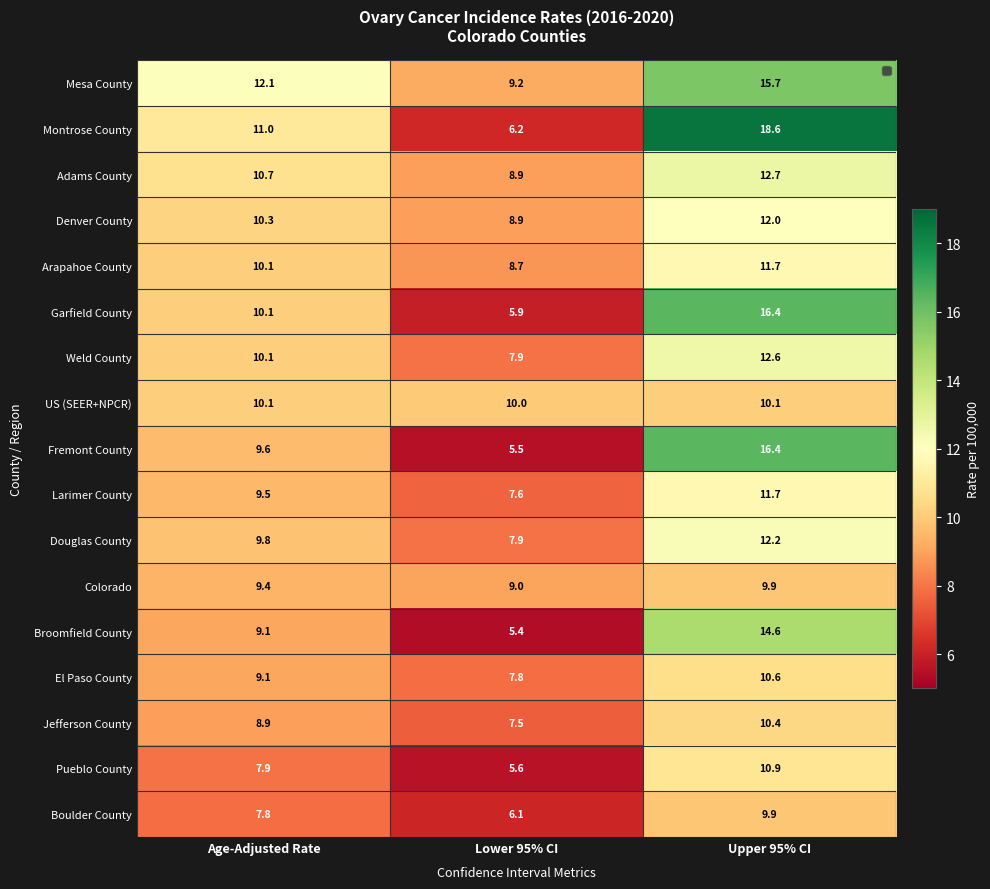

How many series are shown in this chart?

17